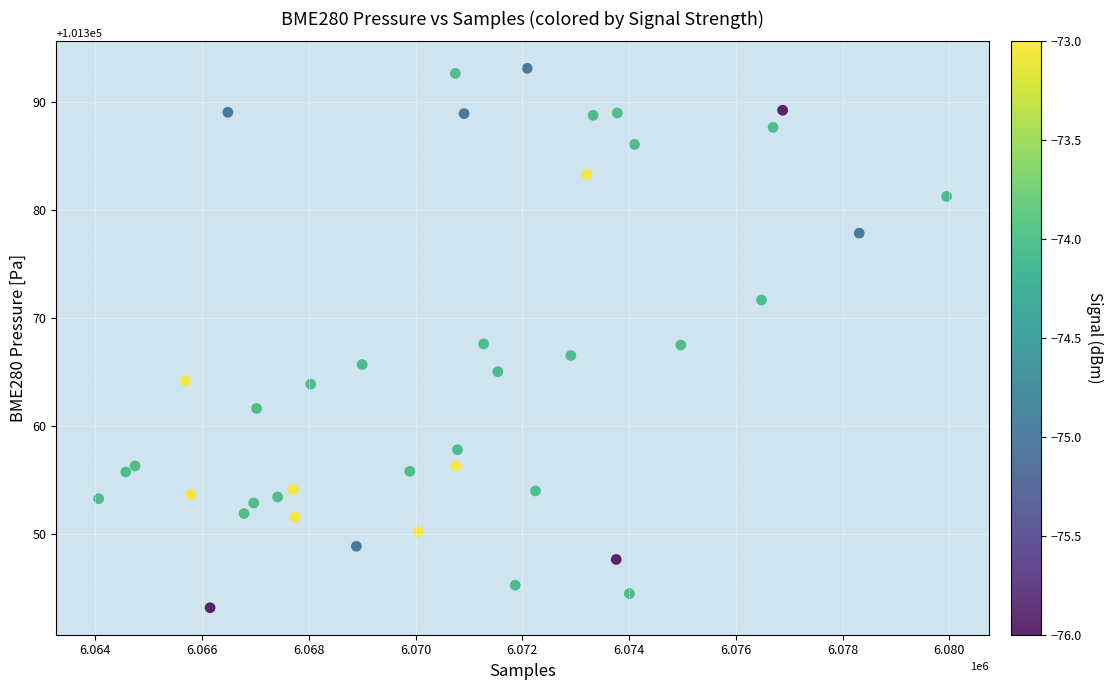

What is the range of Y values (max minus min)?

49.9